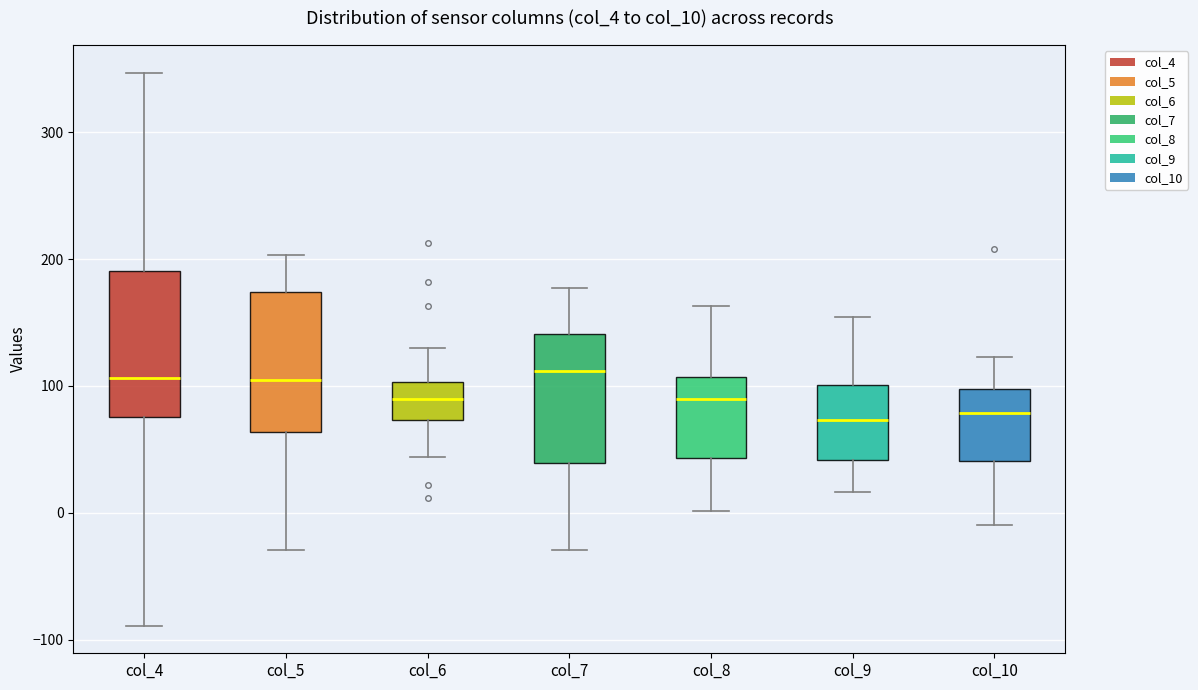

Reading left to right, read every box against the y-axis: the position of its median line, the range the box covers, and the ends of its whiskers. The values are not printed on the chart, so give them approximately, as read against the axis.

col_4: median 110, box 80 to 190, whiskers -90 to 350
col_5: median 100, box 60 to 170, whiskers -30 to 200
col_6: median 90, box 70 to 100, whiskers 40 to 130
col_7: median 110, box 40 to 140, whiskers -30 to 180
col_8: median 90, box 40 to 110, whiskers 0 to 160
col_9: median 70, box 40 to 100, whiskers 20 to 150
col_10: median 80, box 40 to 100, whiskers -10 to 120